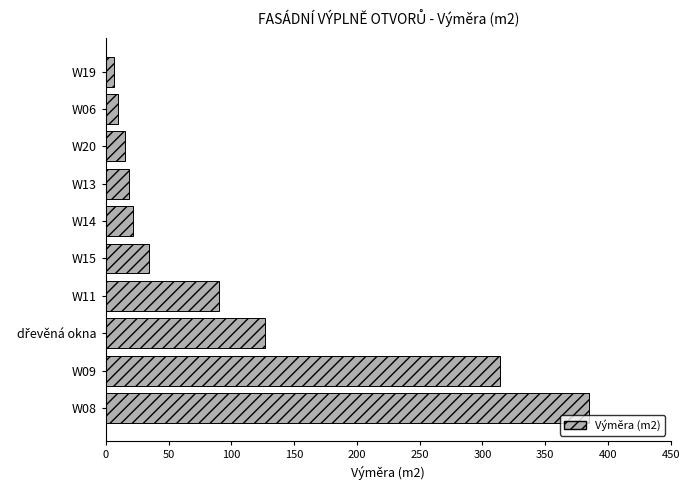

True or false: the data shows 314.2 at W09.

True